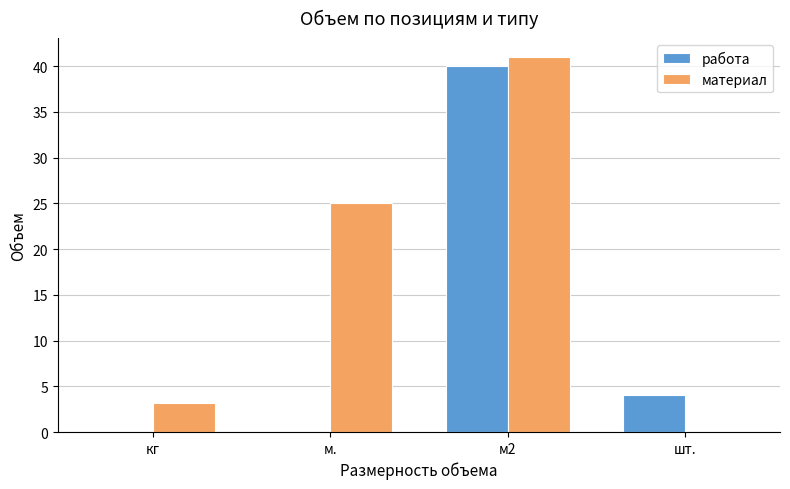

Between м2 and шт., which series saw the biggest shift?

материал